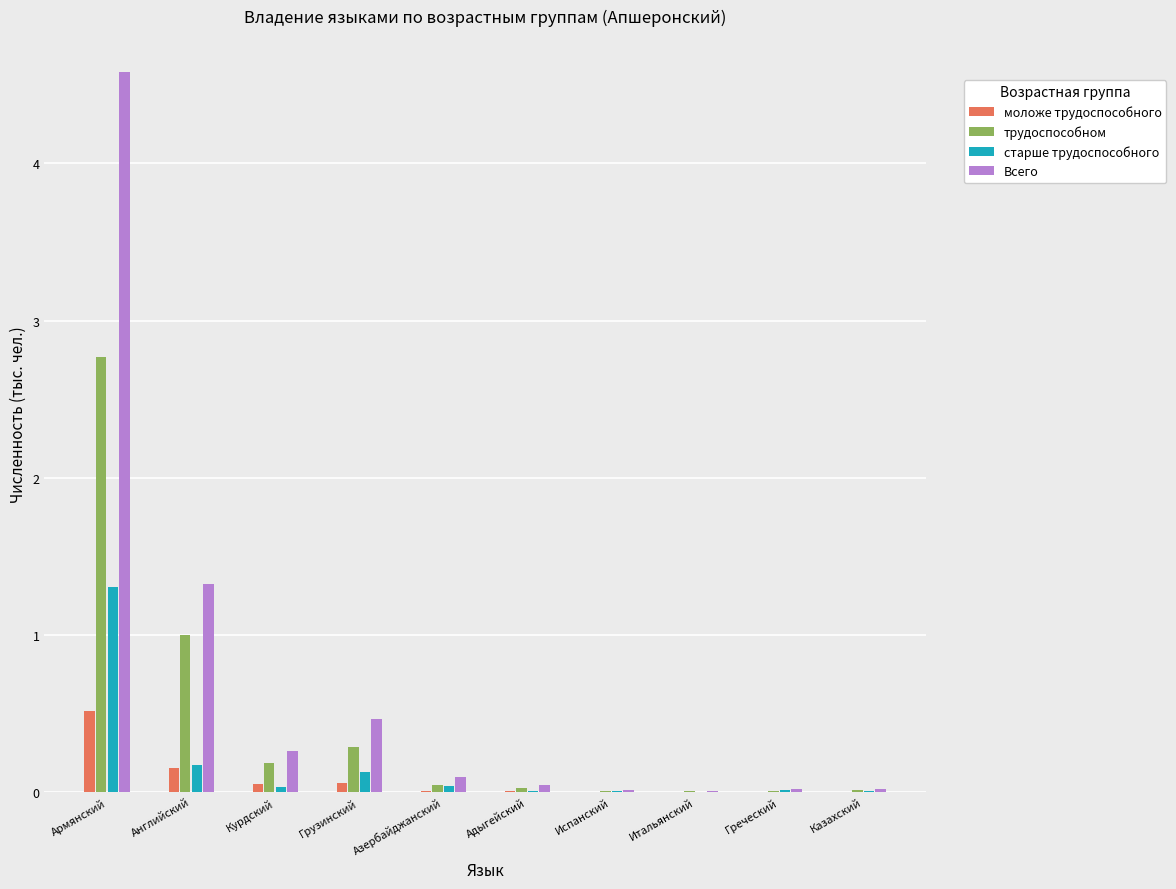

What are all the series names shown in the legend?

моложе трудоспособного, трудоспособном, старше трудоспособного, Всего